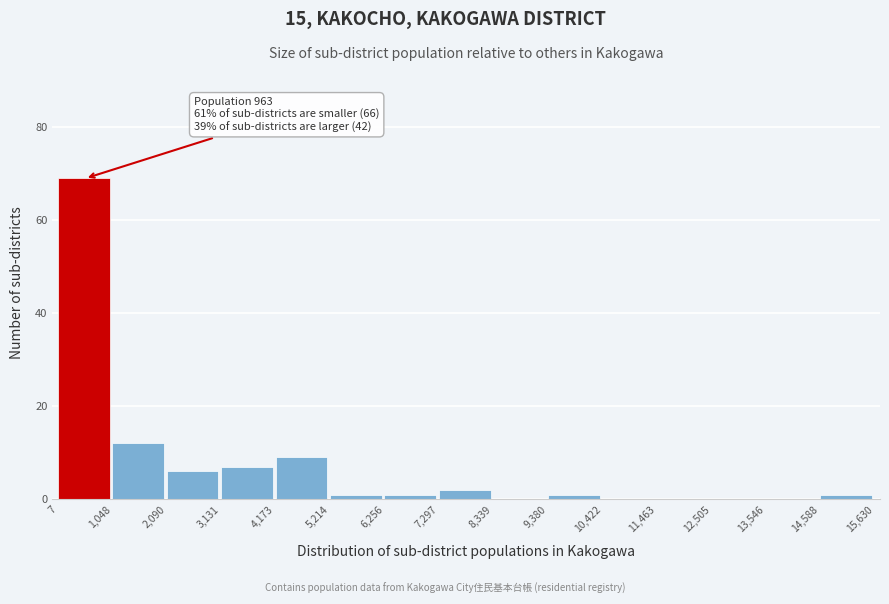

Over which range of the x-axis is the bar tallest?

7 to 1,048